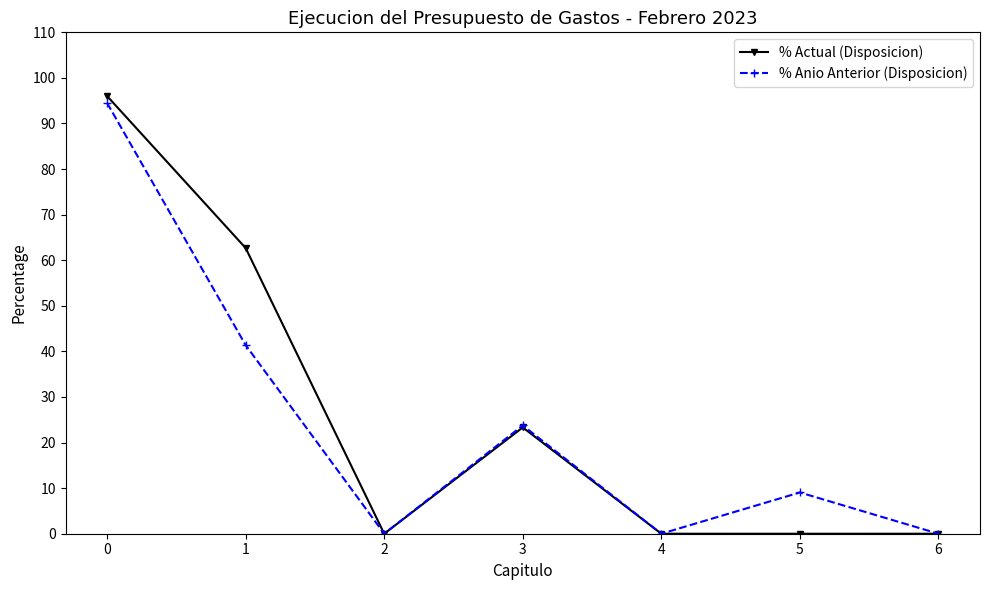

What is the spread (max minus min) of values at 0?

1.5